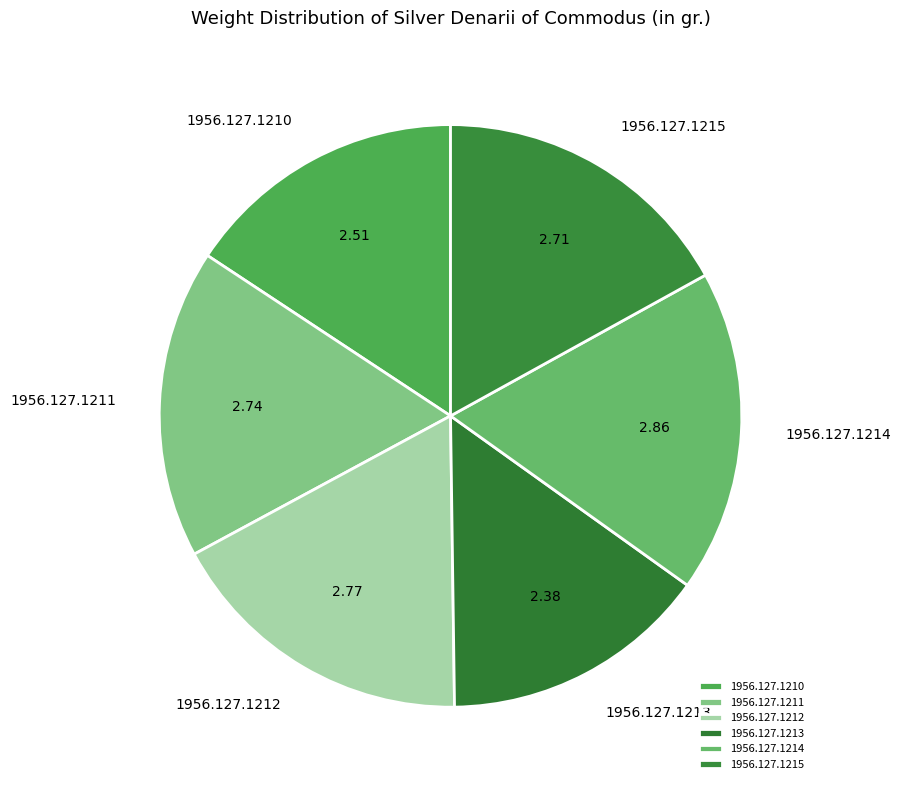

The 1956.127.1210 slice represents 8% of the pie. True or false?

False